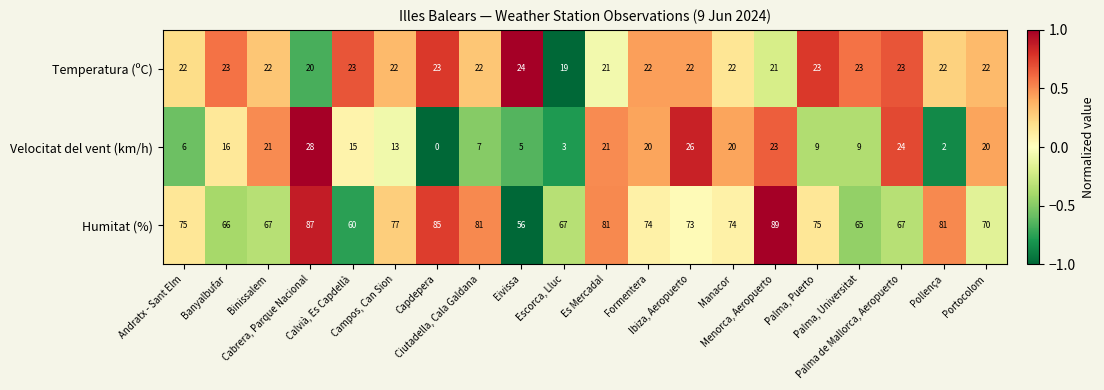

Which series has the widest spread of values?

Humitat (%)